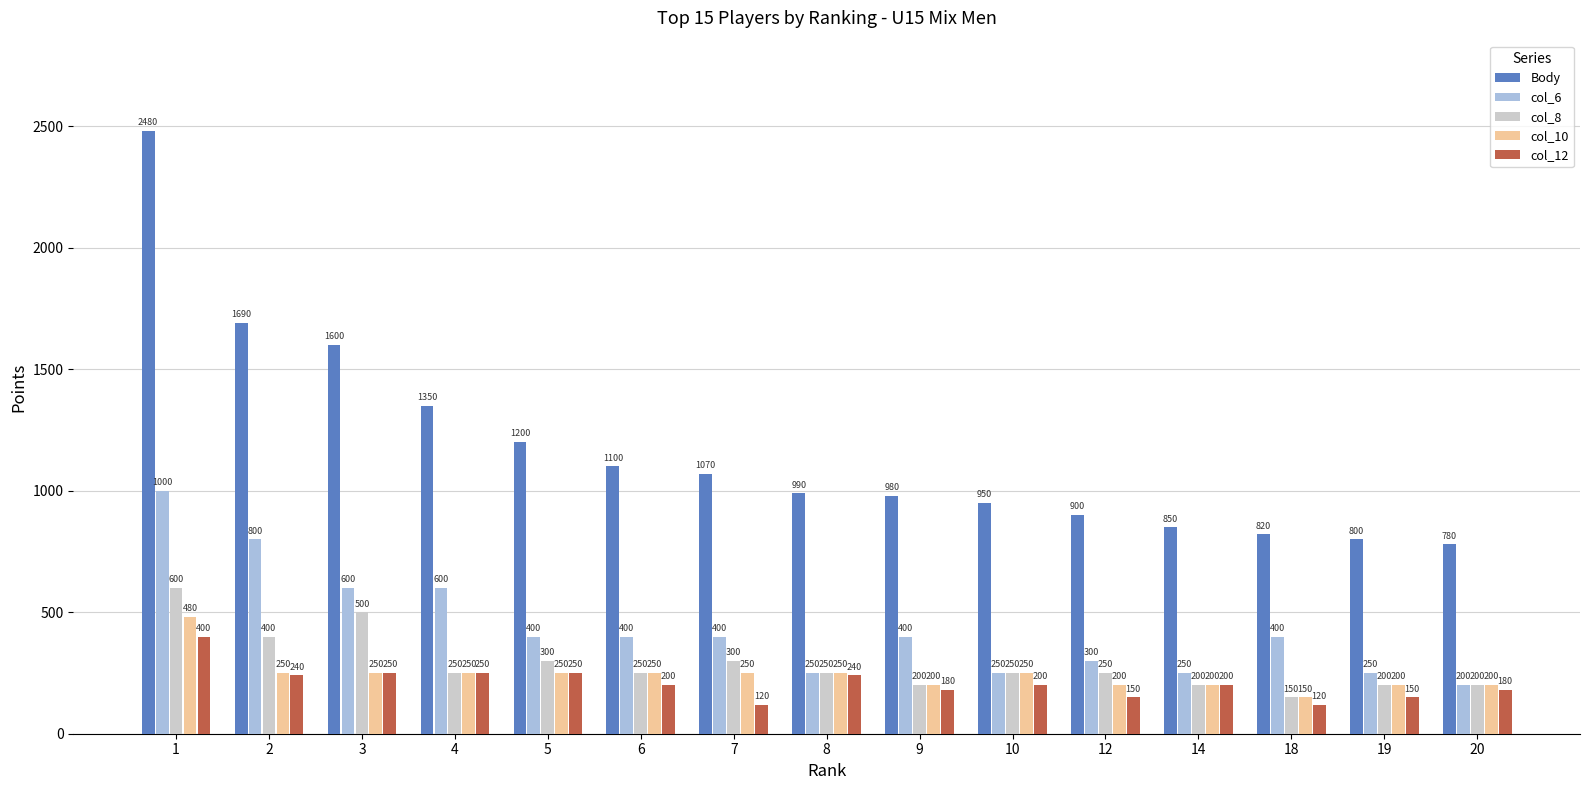

List the labels in order of Body value, smallest first.

20, 19, 18, 14, 12, 10, 9, 8, 7, 6, 5, 4, 3, 2, 1